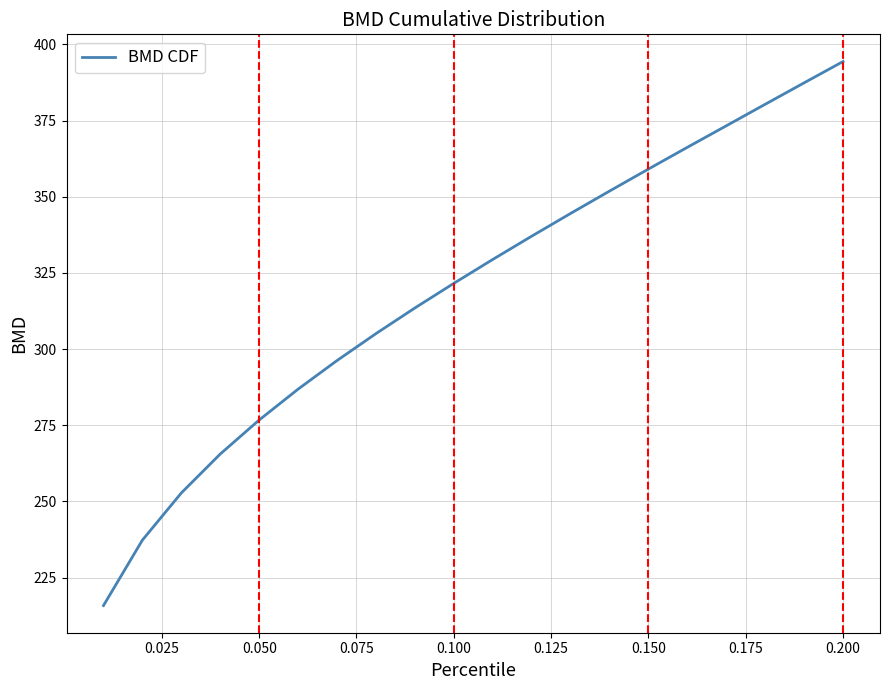

Reading left to right, transcribe all the data shown in this chart.

215.9	237.3	252.8	265.6	276.7	286.9	296.3	305.1	313.5	321.6	329.4	337.1	344.5	351.9	359.1	366.2	373.3	380.4	387.4	394.4